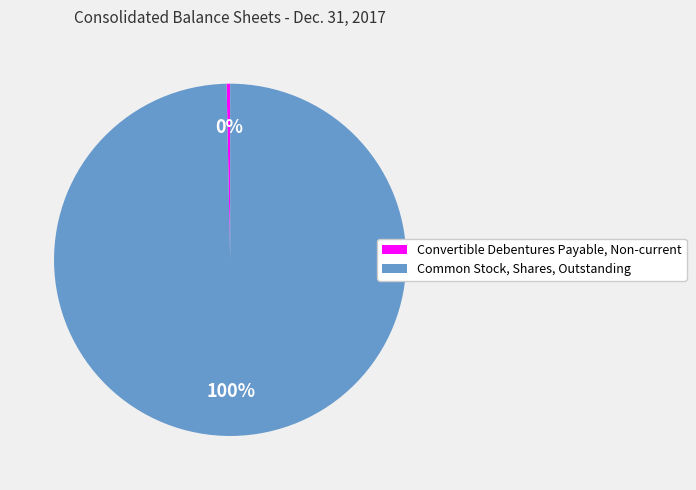

Rank the categories by value from lowest to highest.

Convertible Debentures Payable, Non-current, Common Stock, Shares, Outstanding